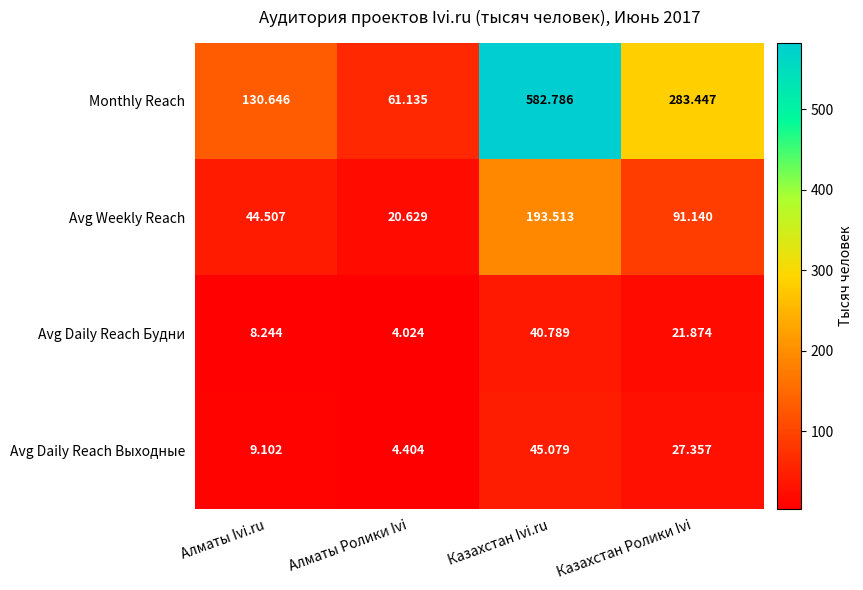

Is the value of Avg Weekly Reach at Казахстан Ivi.ru greater than the value of Avg Daily Reach Выходные at Казахстан Ролики Ivi?

Yes